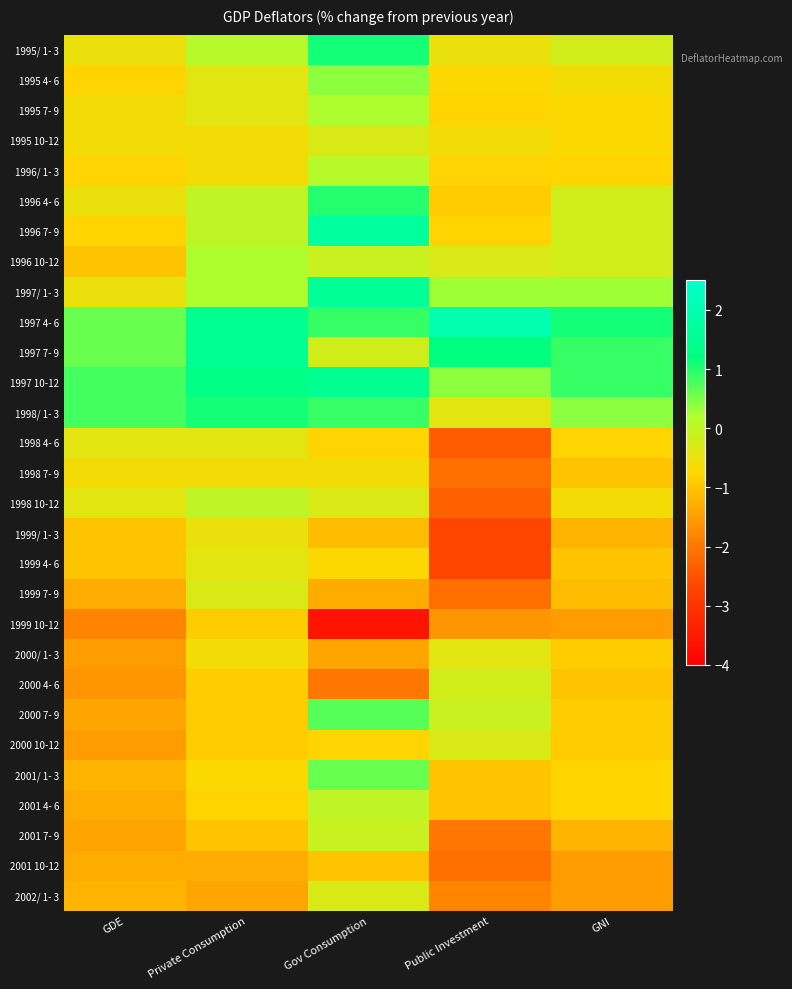

Reading left to right, extract all data points from this chart.

1995/ 1- 3: GDE=-0.5	Private Consumption=0.1	Gov Consumption=1.1	Public Investment=-0.5	GNI=-0.2
1995 4- 6: GDE=-0.8	Private Consumption=-0.4	Gov Consumption=0.4	Public Investment=-0.7	GNI=-0.6
1995 7- 9: GDE=-0.6	Private Consumption=-0.4	Gov Consumption=0.2	Public Investment=-0.8	GNI=-0.7
1995 10-12: GDE=-0.6	Private Consumption=-0.6	Gov Consumption=-0.3	Public Investment=-0.6	GNI=-0.7
1996/ 1- 3: GDE=-0.8	Private Consumption=-0.6	Gov Consumption=0.1	Public Investment=-0.8	GNI=-0.8
1996 4- 6: GDE=-0.5	Private Consumption=-0.0	Gov Consumption=1.0	Public Investment=-0.9	GNI=-0.2
1996 7- 9: GDE=-0.8	Private Consumption=0.0	Gov Consumption=1.7	Public Investment=-0.8	GNI=-0.2
1996 10-12: GDE=-1.0	Private Consumption=0.2	Gov Consumption=-0.1	Public Investment=-0.3	GNI=-0.2
1997/ 1- 3: GDE=-0.5	Private Consumption=0.2	Gov Consumption=1.6	Public Investment=0.3	GNI=0.3
1997 4- 6: GDE=0.6	Private Consumption=1.5	Gov Consumption=0.9	Public Investment=2.0	GNI=1.1
1997 7- 9: GDE=0.6	Private Consumption=1.5	Gov Consumption=-0.2	Public Investment=1.2	GNI=0.9
1997 10-12: GDE=0.8	Private Consumption=1.3	Gov Consumption=1.5	Public Investment=0.4	GNI=0.9
1998/ 1- 3: GDE=0.8	Private Consumption=1.1	Gov Consumption=0.9	Public Investment=-0.4	GNI=0.4
1998 4- 6: GDE=-0.4	Private Consumption=-0.4	Gov Consumption=-0.8	Public Investment=-2.4	GNI=-0.8
1998 7- 9: GDE=-0.6	Private Consumption=-0.6	Gov Consumption=-0.6	Public Investment=-2.1	GNI=-1.0
1998 10-12: GDE=-0.4	Private Consumption=-0.0	Gov Consumption=-0.3	Public Investment=-2.3	GNI=-0.6
1999/ 1- 3: GDE=-1.0	Private Consumption=-0.5	Gov Consumption=-1.1	Public Investment=-2.7	GNI=-1.2
1999 4- 6: GDE=-1.0	Private Consumption=-0.4	Gov Consumption=-0.7	Public Investment=-2.7	GNI=-1.0
1999 7- 9: GDE=-1.3	Private Consumption=-0.3	Gov Consumption=-1.3	Public Investment=-2.1	GNI=-1.1
1999 10-12: GDE=-1.8	Private Consumption=-0.9	Gov Consumption=-3.6	Public Investment=-1.6	GNI=-1.5
2000/ 1- 3: GDE=-1.5	Private Consumption=-0.6	Gov Consumption=-1.4	Public Investment=-0.4	GNI=-0.9
2000 4- 6: GDE=-1.6	Private Consumption=-0.9	Gov Consumption=-2.0	Public Investment=-0.2	GNI=-1.0
2000 7- 9: GDE=-1.4	Private Consumption=-0.9	Gov Consumption=0.7	Public Investment=-0.1	GNI=-0.9
2000 10-12: GDE=-1.5	Private Consumption=-0.9	Gov Consumption=-0.8	Public Investment=-0.3	GNI=-0.9
2001/ 1- 3: GDE=-1.2	Private Consumption=-0.7	Gov Consumption=0.6	Public Investment=-1.0	GNI=-0.8
2001 4- 6: GDE=-1.3	Private Consumption=-0.8	Gov Consumption=-0.0	Public Investment=-1.0	GNI=-0.8
2001 7- 9: GDE=-1.4	Private Consumption=-1.0	Gov Consumption=-0.1	Public Investment=-2.0	GNI=-1.2
2001 10-12: GDE=-1.3	Private Consumption=-1.3	Gov Consumption=-1.0	Public Investment=-2.1	GNI=-1.5
2002/ 1- 3: GDE=-1.2	Private Consumption=-1.4	Gov Consumption=-0.3	Public Investment=-1.8	GNI=-1.5